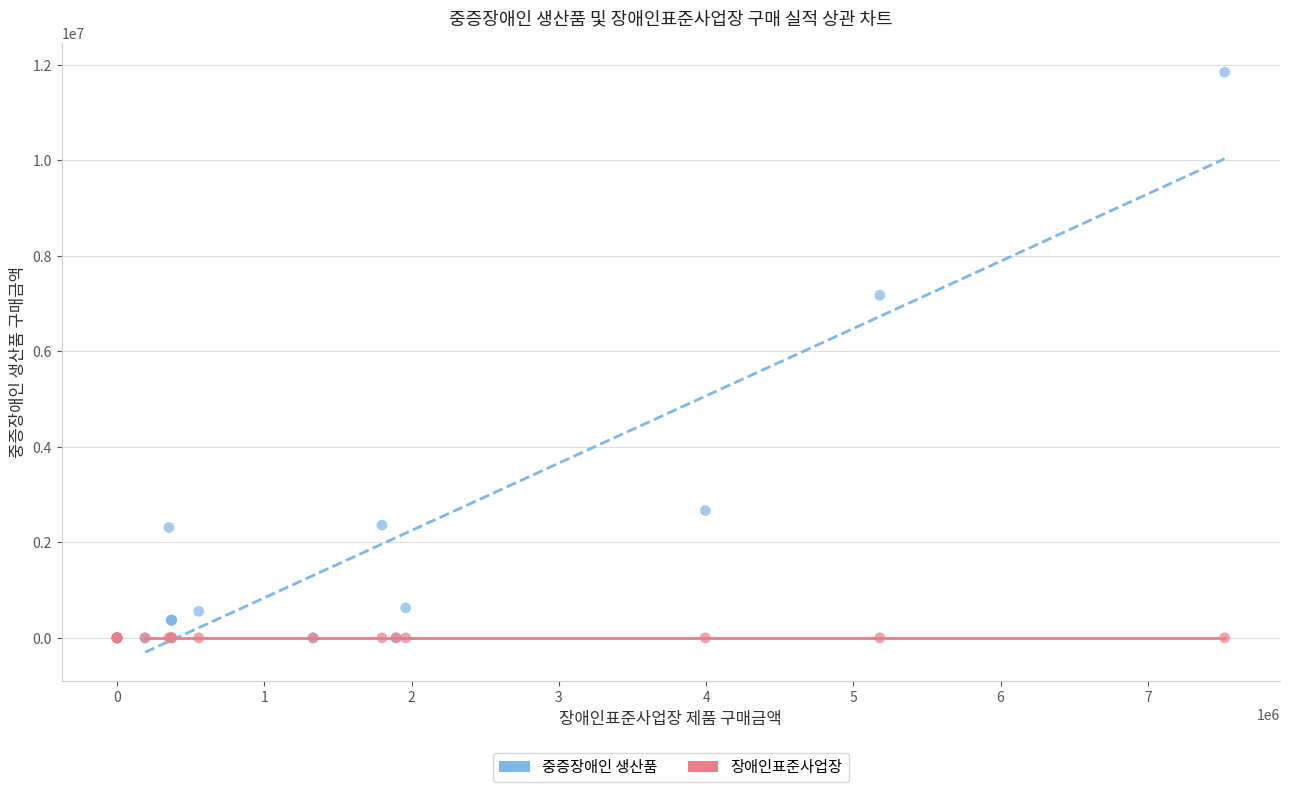

In the 중증장애인 생산품 series, what Y value is closest to 5922500?

7175000.0